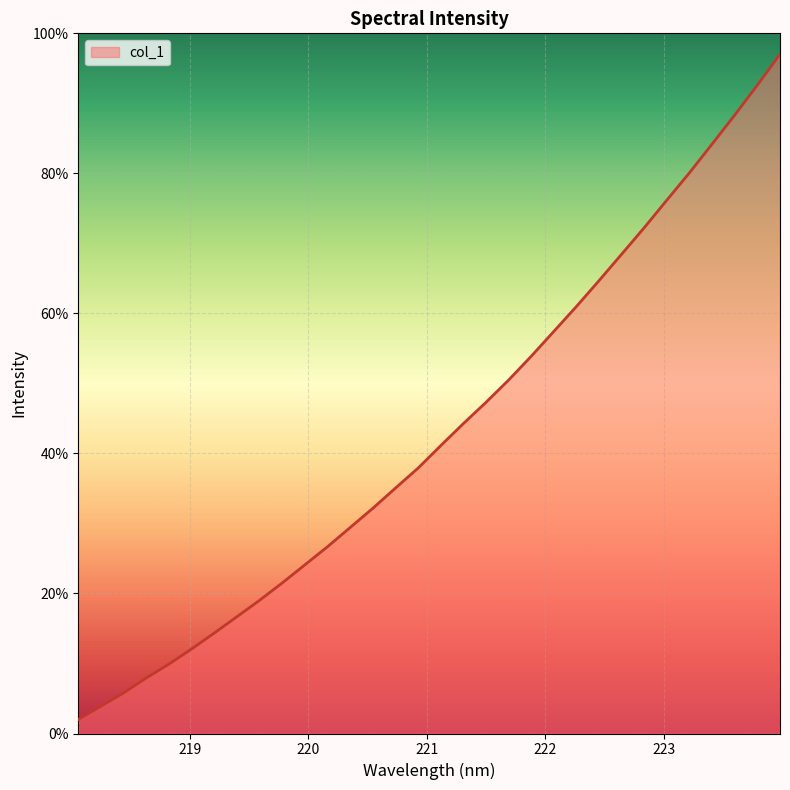

How many categories are shown in the chart?

32